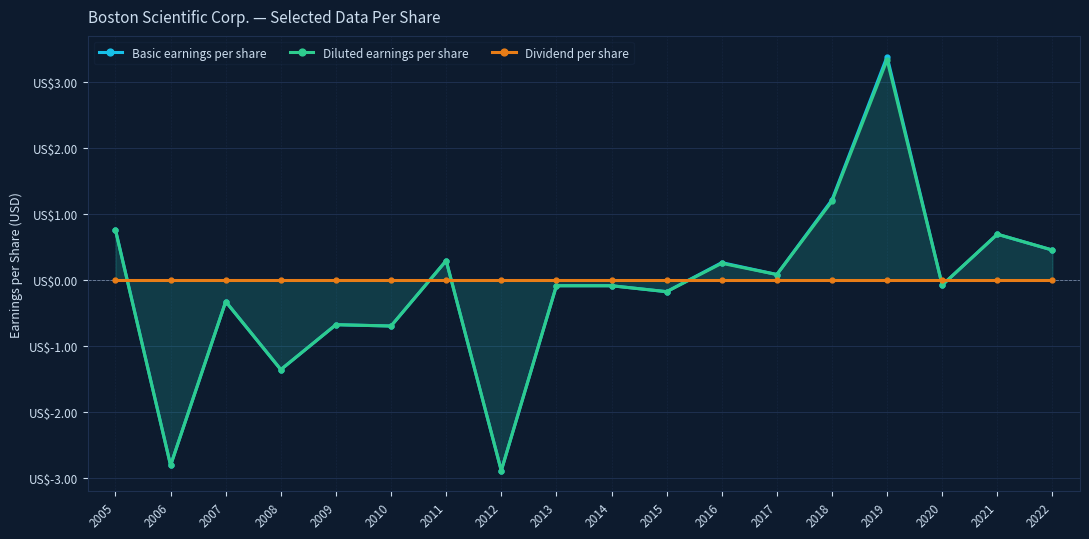

True or false: Diluted earnings per share and Dividend per share cross at least once.

True